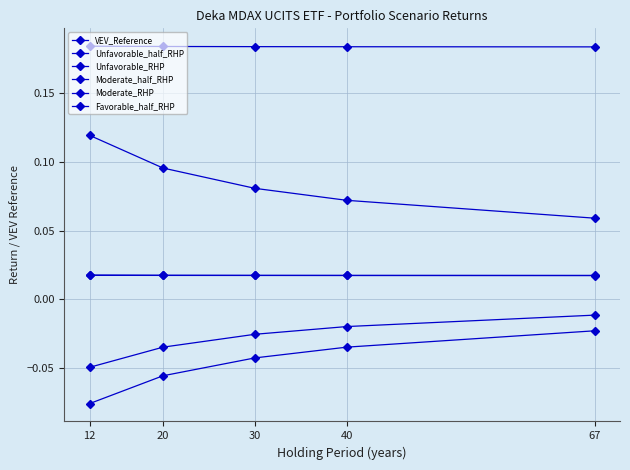

How many lines are shown in the chart?

6